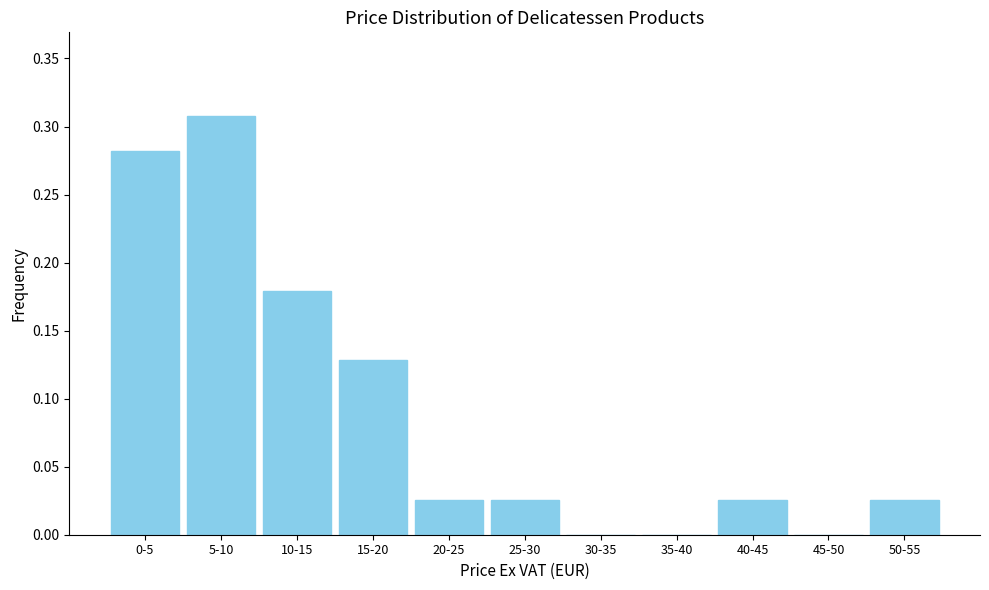

True or false: the data shows 0.2 at 0-5.

False